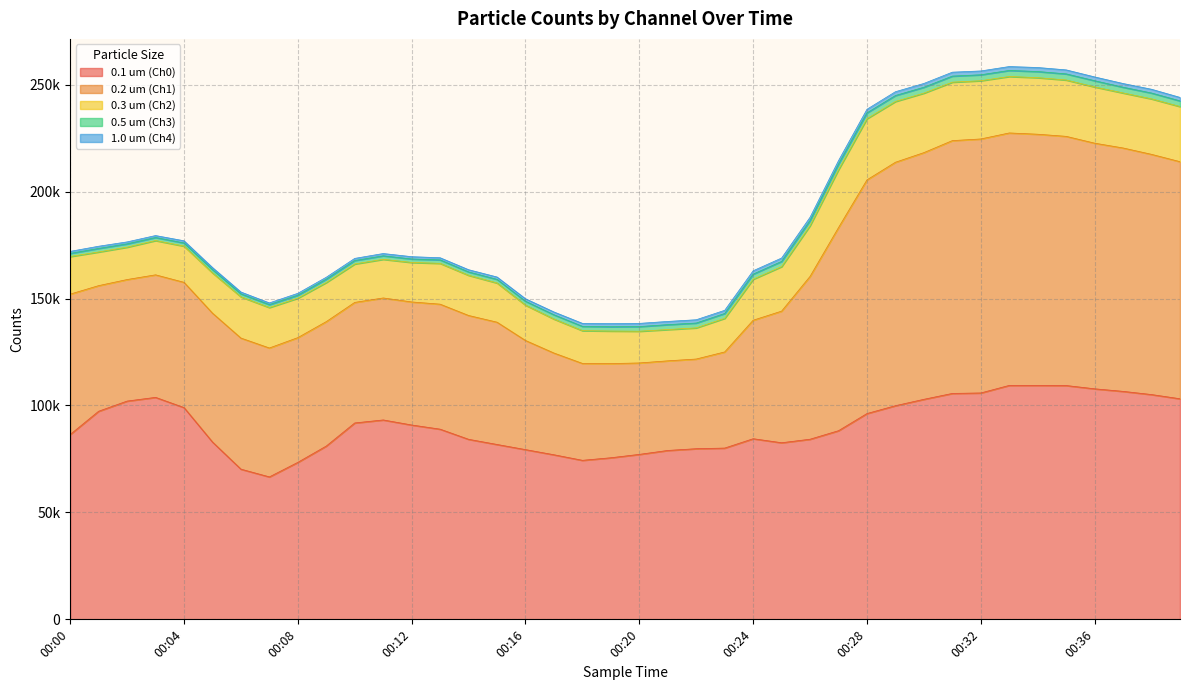

What is the value of the 0.5 um (Ch3) point at the 12th from the left?

1651